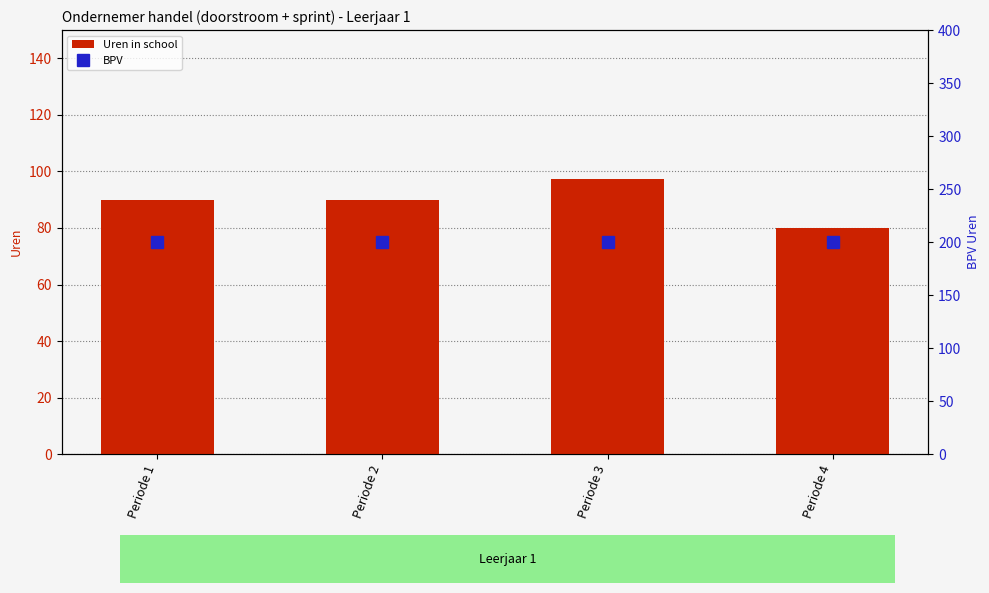

At which label does BPV reach its peak?

Periode 1